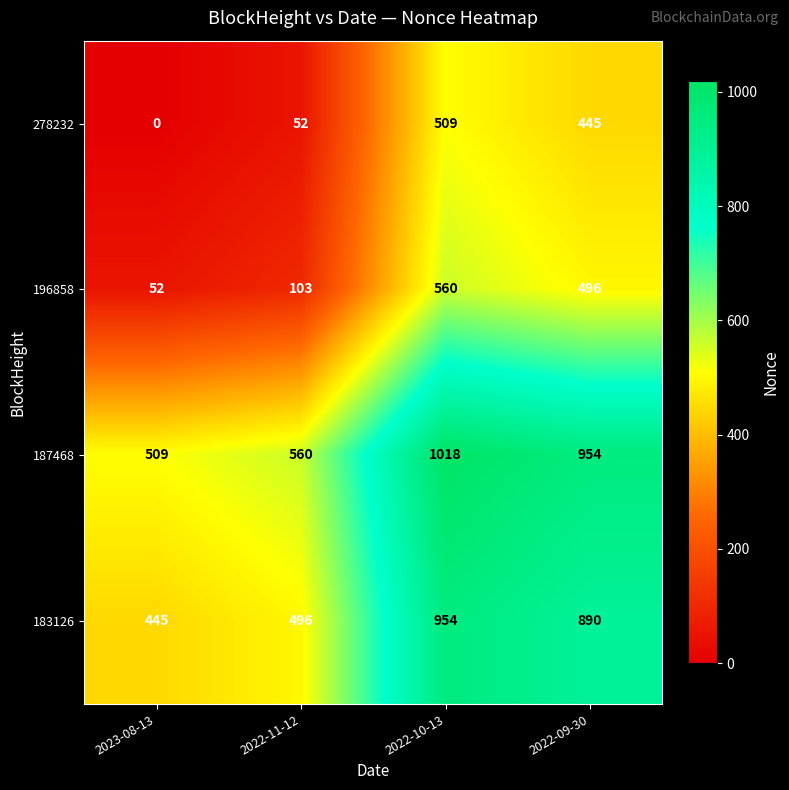

Rank the series at 2023-08-13 from highest to lowest value.

187468, 183126, 196858, 278232